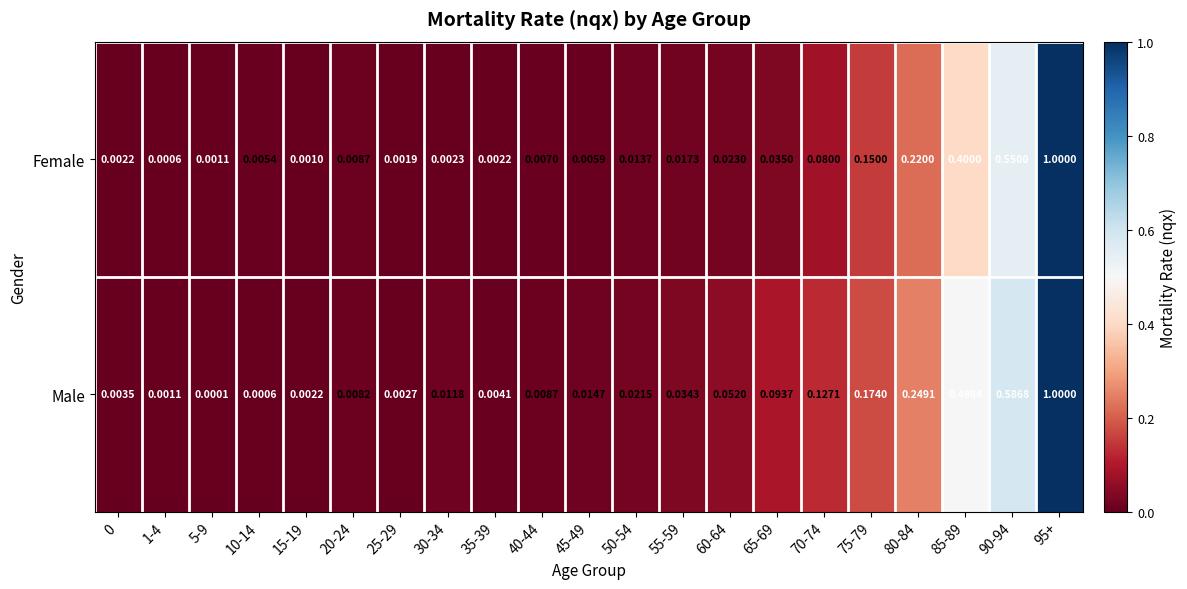

Is the value of Male at 70-74 greater than the value of Female at 10-14?

Yes